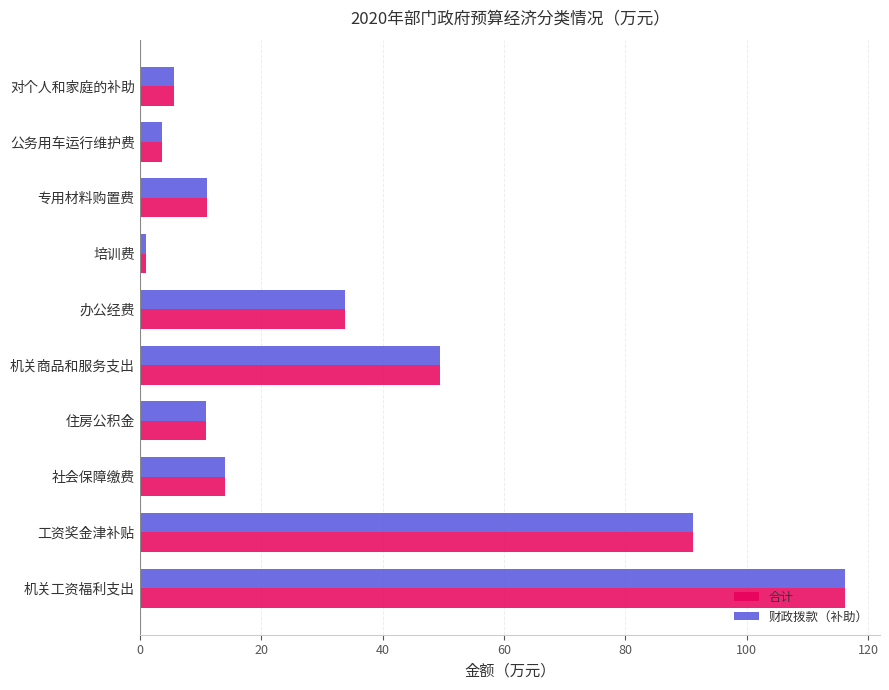

What are all the series names shown in the legend?

合计, 财政拨款（补助）